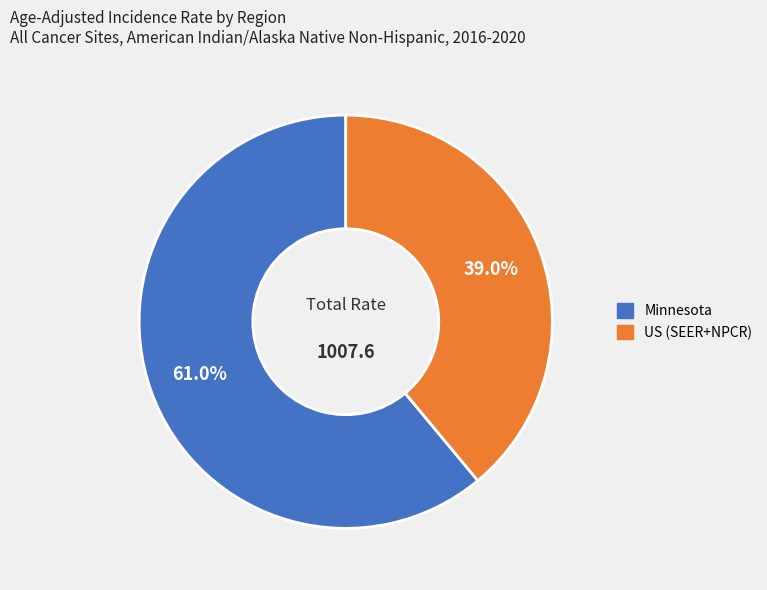

Is it true that Minnesota is 70% of the pie?

False